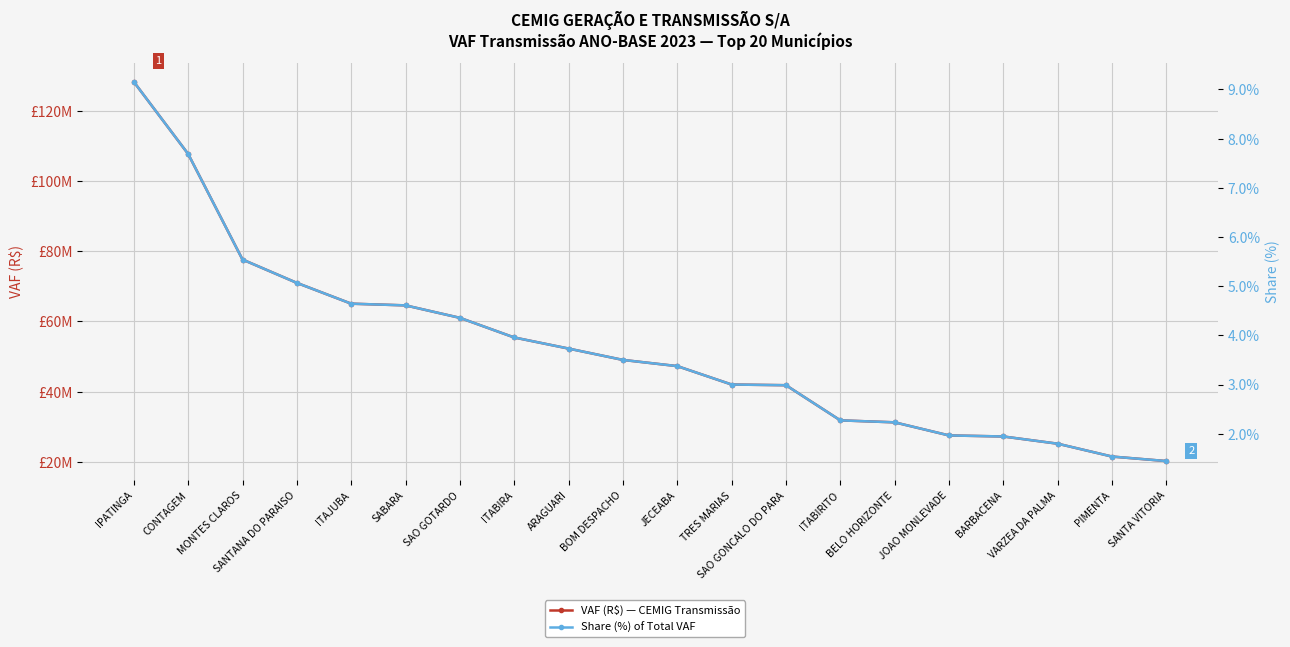

Where does the Share (%) of Total VAF series first go above 3?

IPATINGA